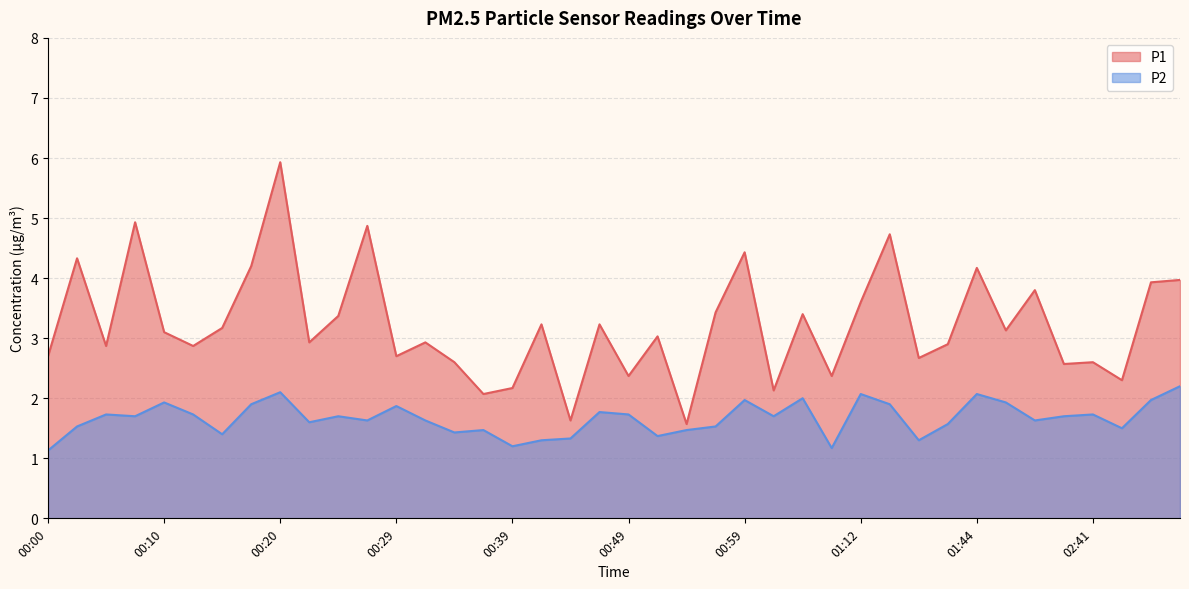

What is the approximate value of P2 at 00:10?

1.9